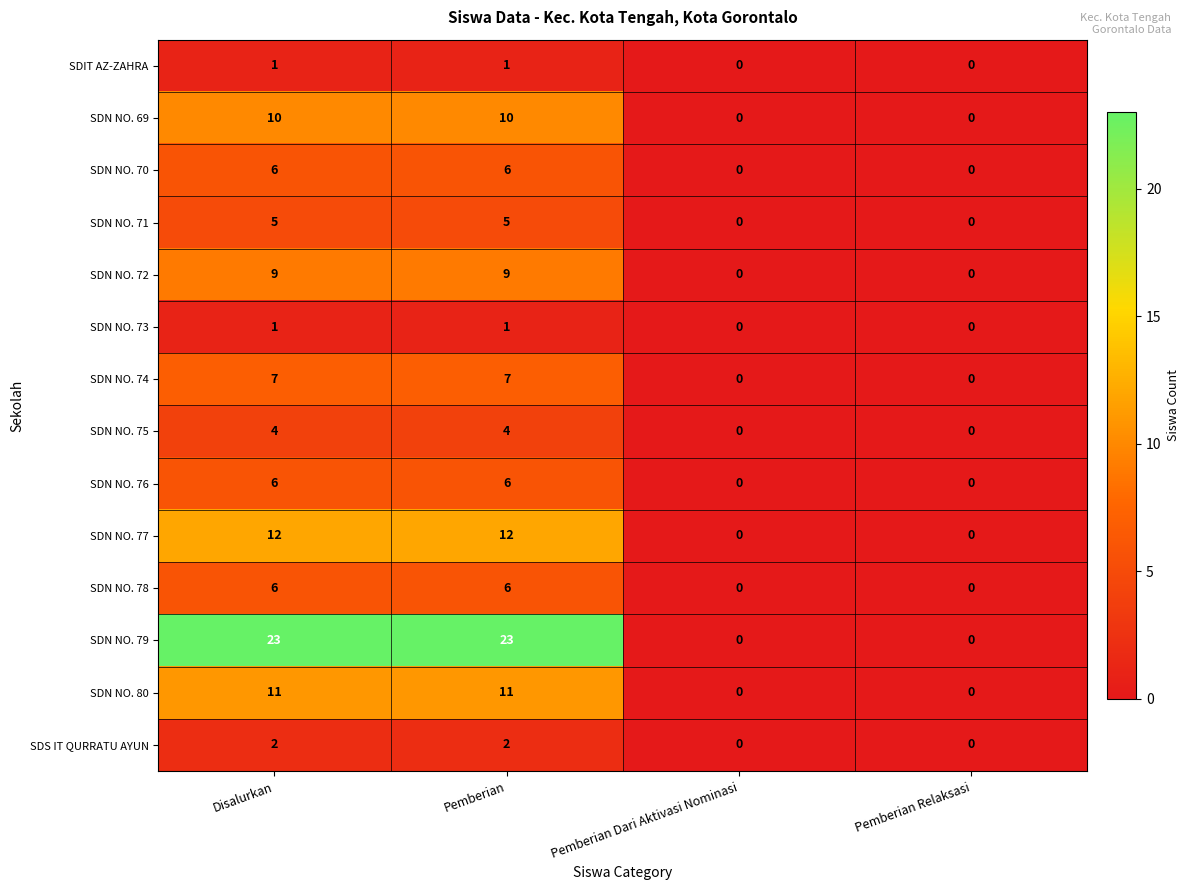

What is the maximum value shown in the chart?

23